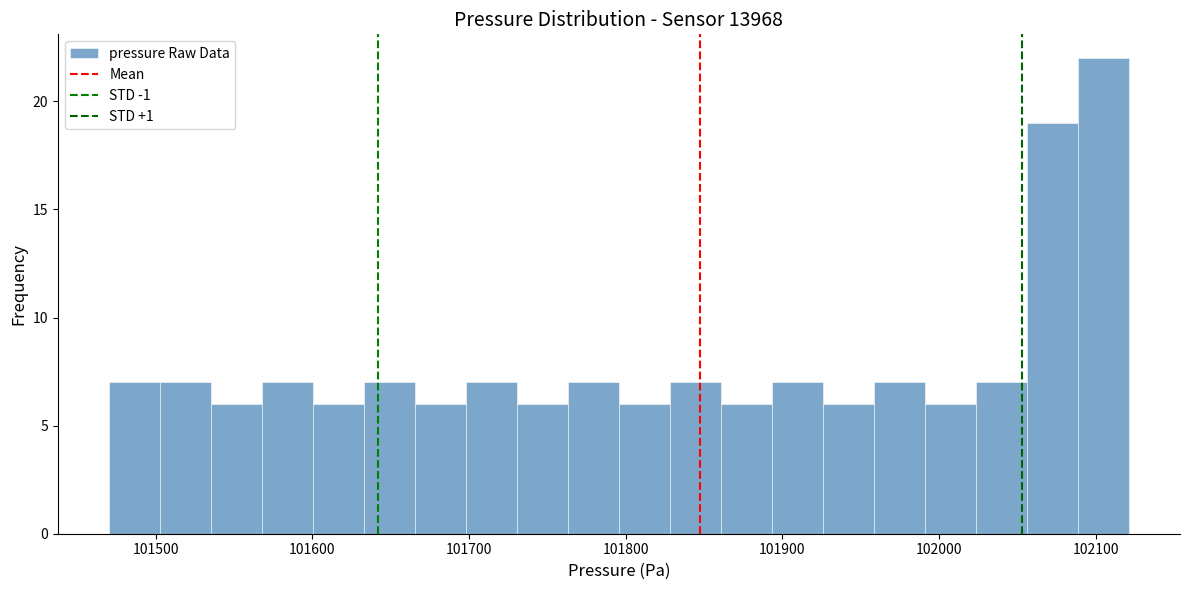

Around what value on the x-axis is the tallest bar? Give the approximate position of its centre, as read against the axis.

102110